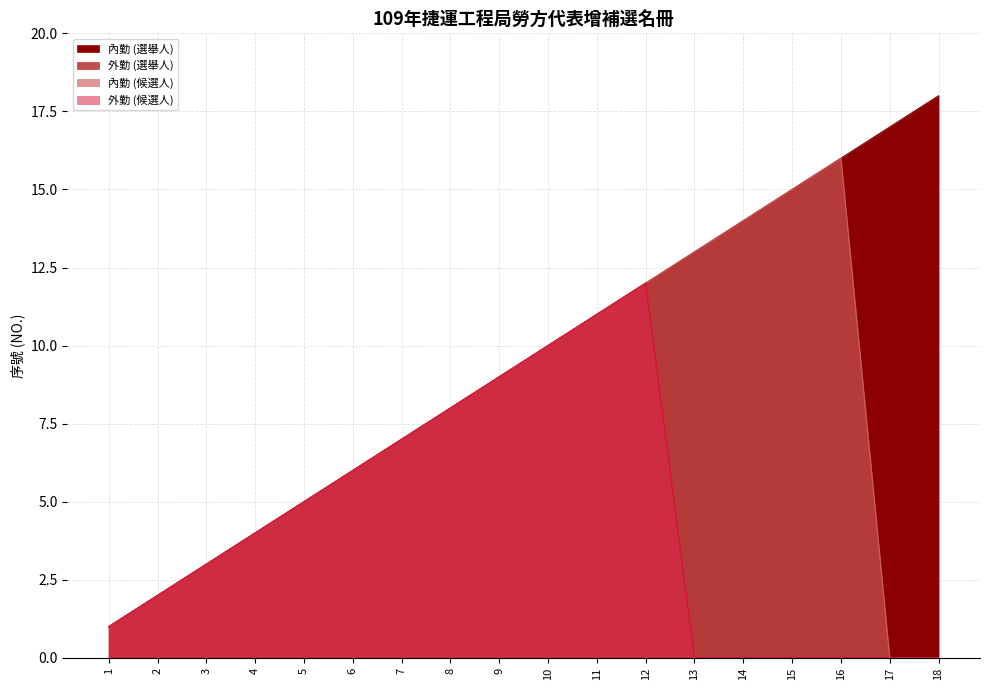

Where is the first local maximum for 內勤 (候選人)?

16